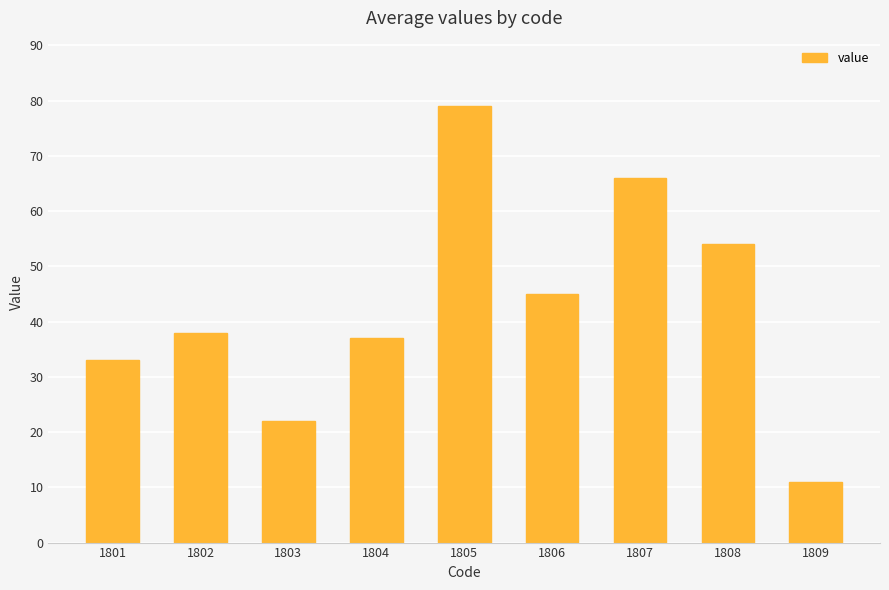

What is the sum of all values?

385